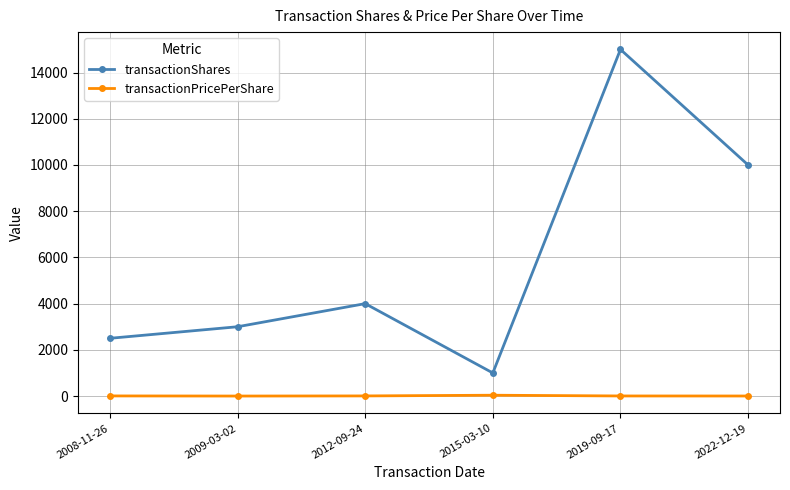

Rank the series at 2009-03-02 from lowest to highest value.

transactionPricePerShare, transactionShares